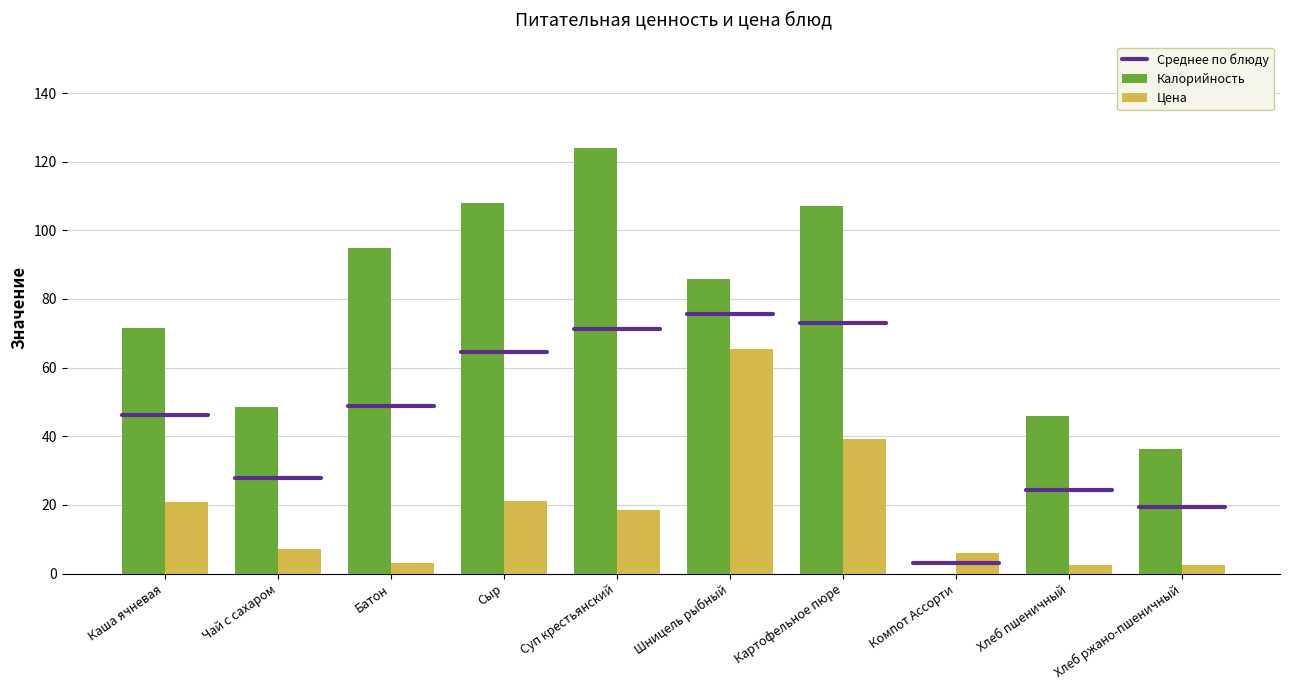

Are the bars grouped side by side (vs. stacked)?

Yes